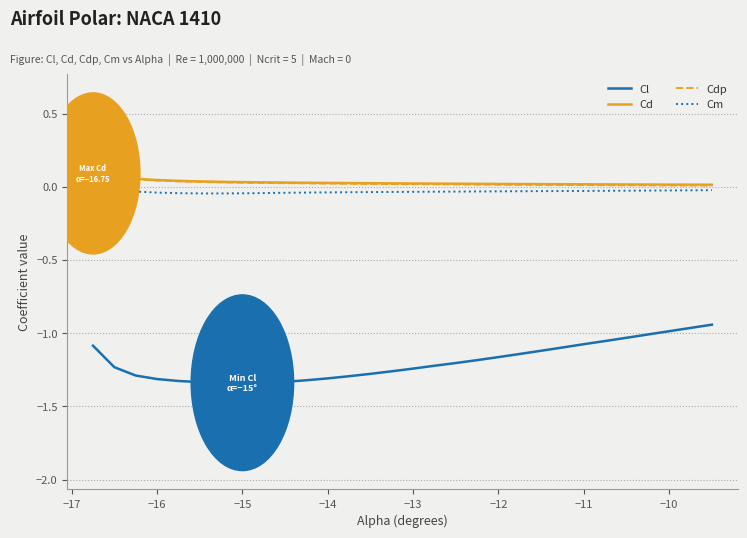

True or false: Cl and Cm cross at least once.

False